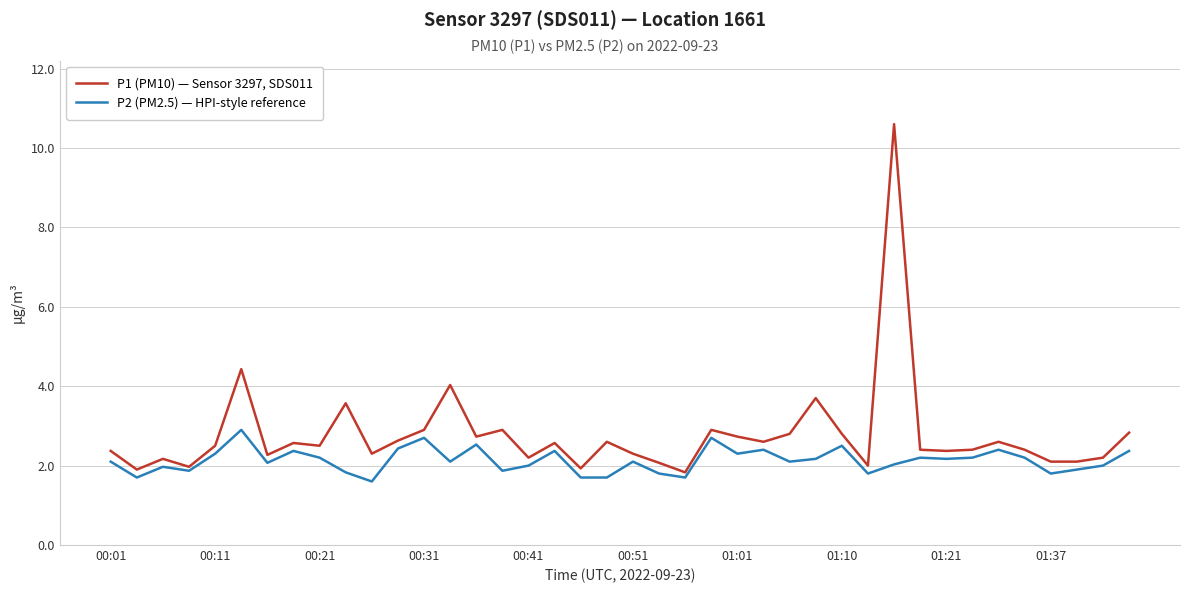

Does the chart display data point markers on the line(s)?

No